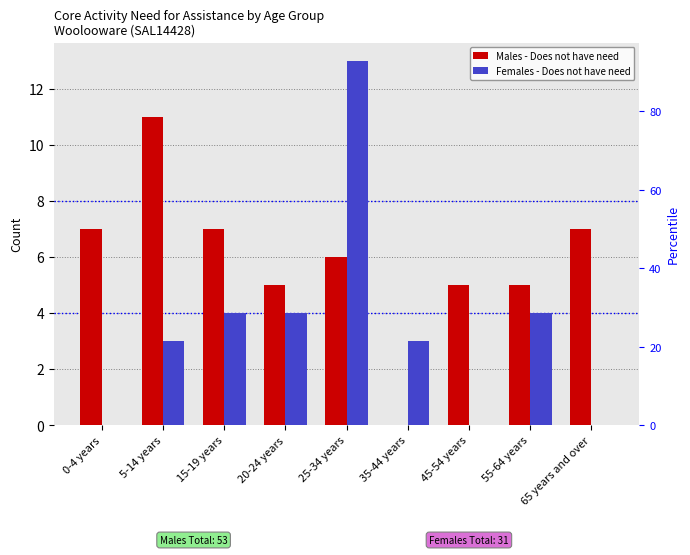

Reading right to left, what are all the values shown in this chart?

Males - Does not have need: 7	5	5	0	6	5	7	11	7
Females - Does not have need: 0	4	0	3	13	4	4	3	0